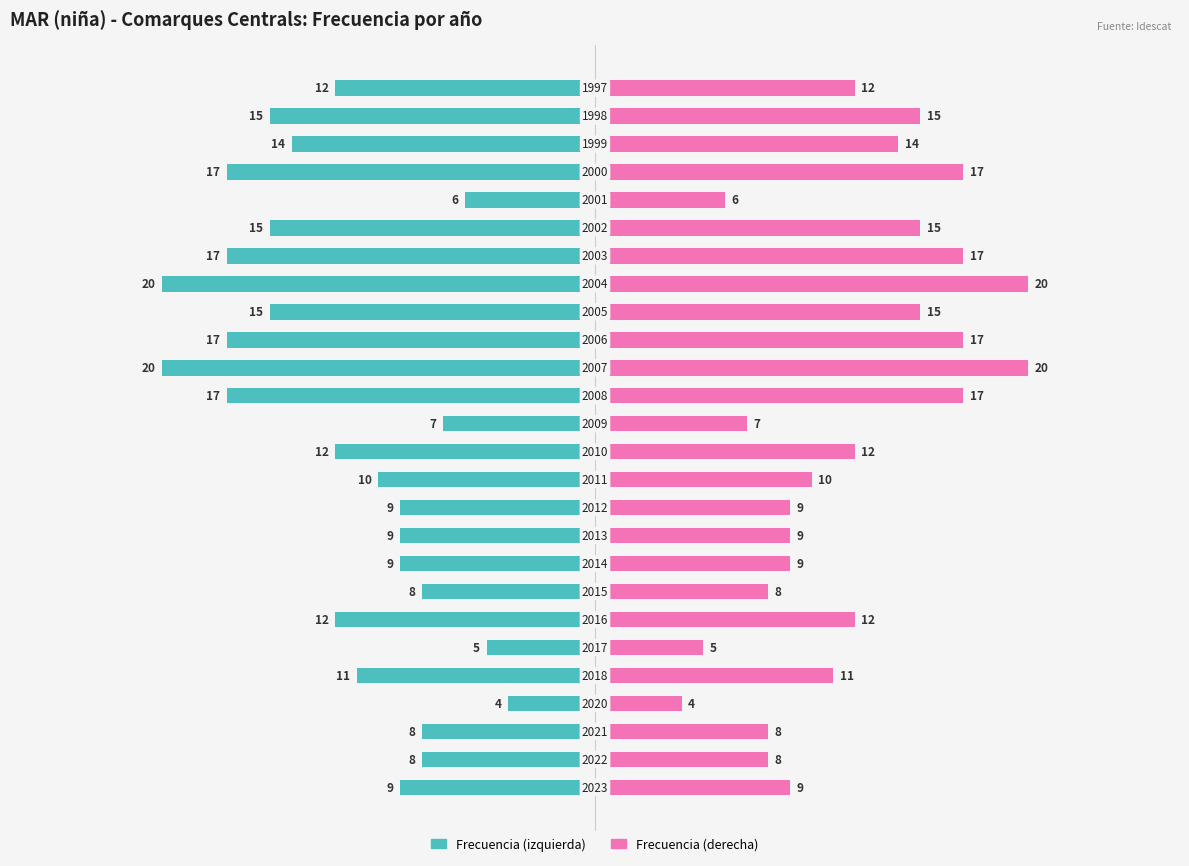

True or false: Frecuencia (der.) has a value of 9 at 21.

False